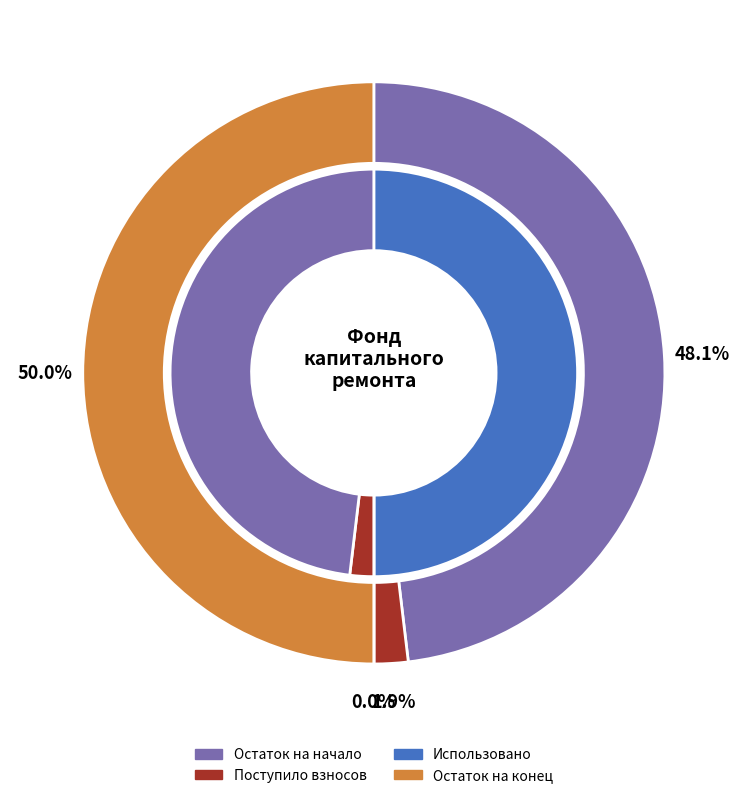

How many slices are in this pie chart?

4